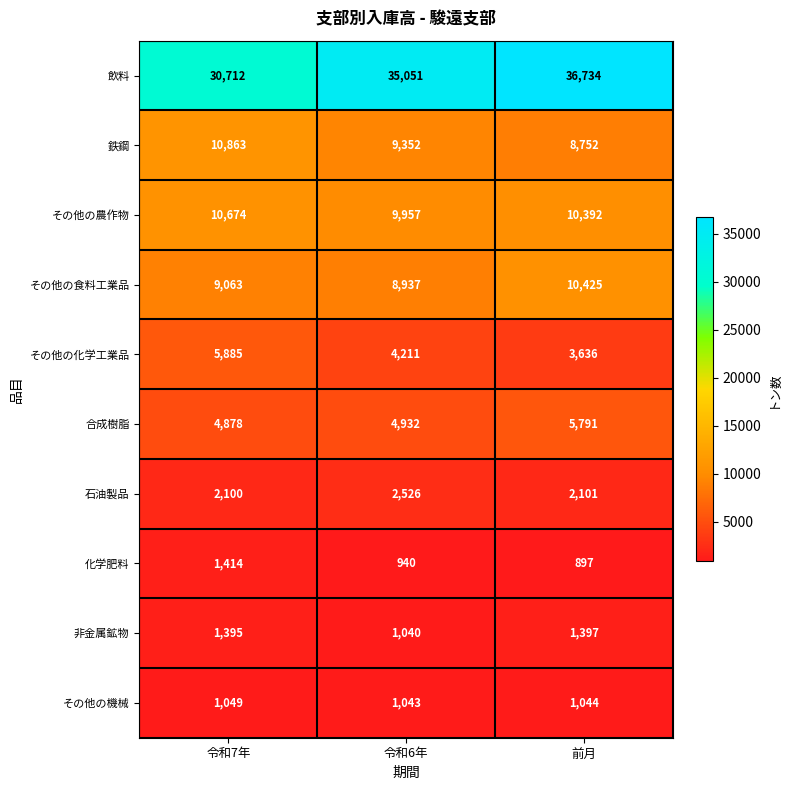

At which category is the sum across all series the highest?

前月